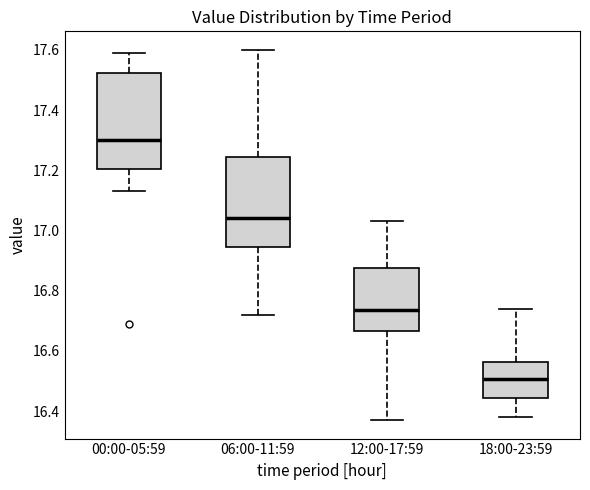

Which box's median line is the highest?

00:00-05:59